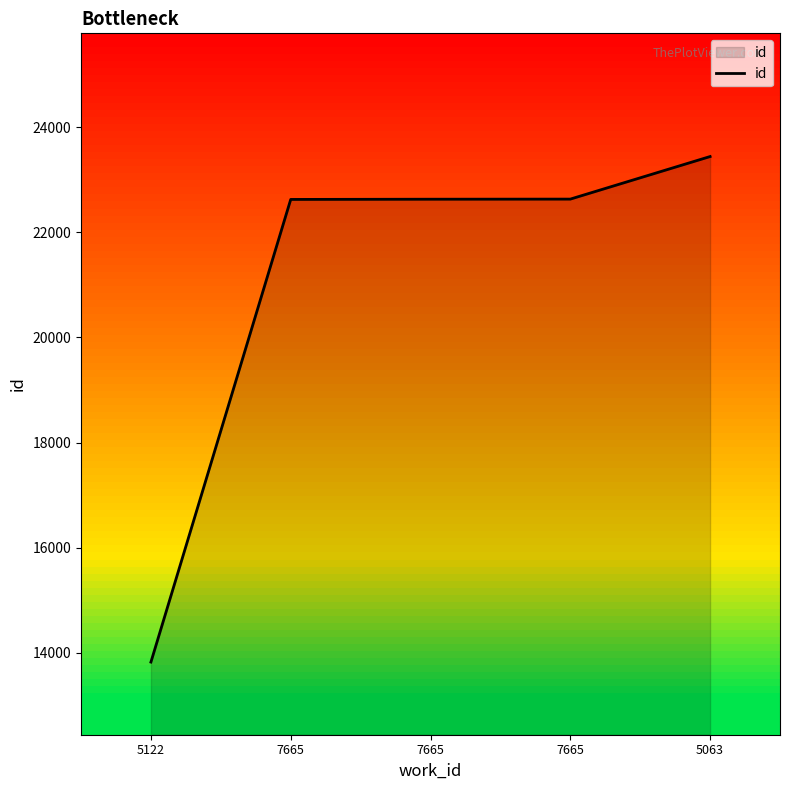

What is the sum of the values at 5063 and 7665?

46070